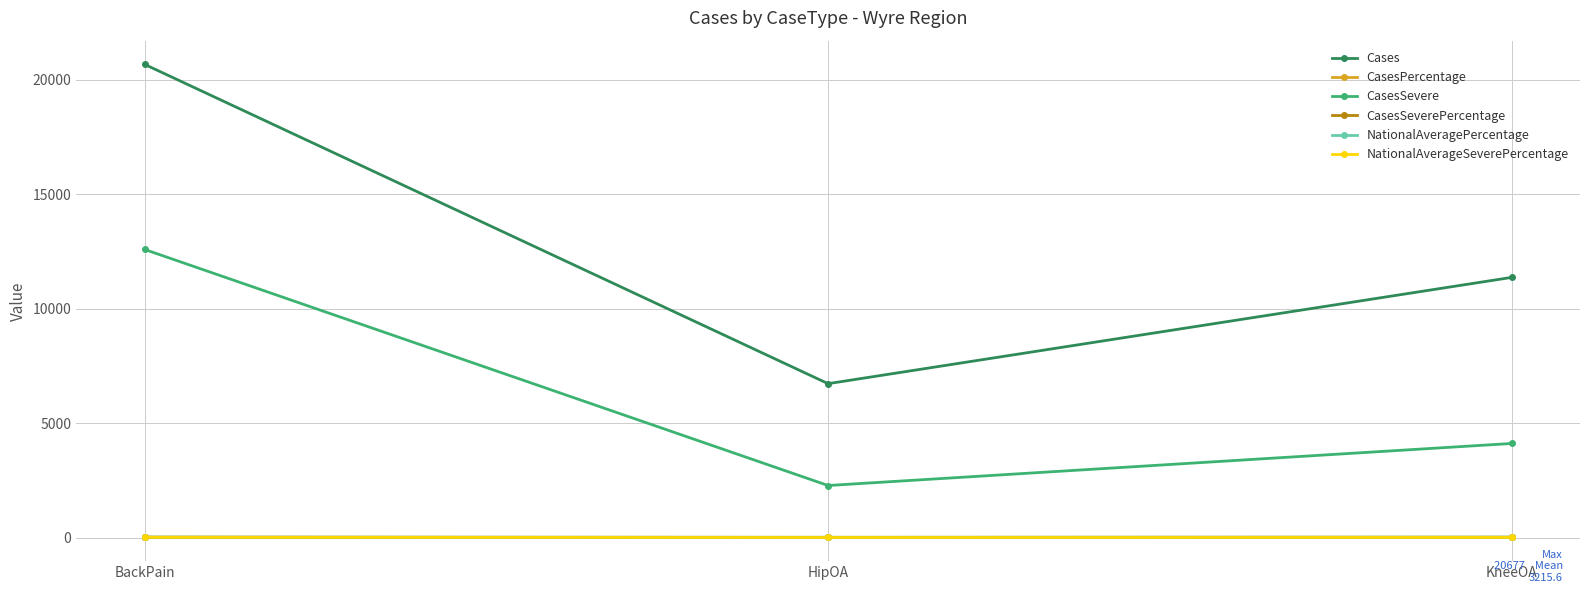

The CasesSevere series shows 4111.0 at KneeOA. True or false?

True